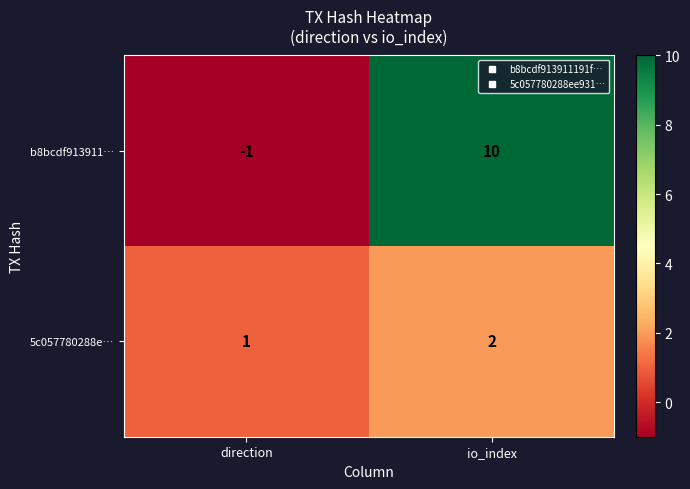

Read the b8bcdf913911… value at io_index, to the nearest 10.

10